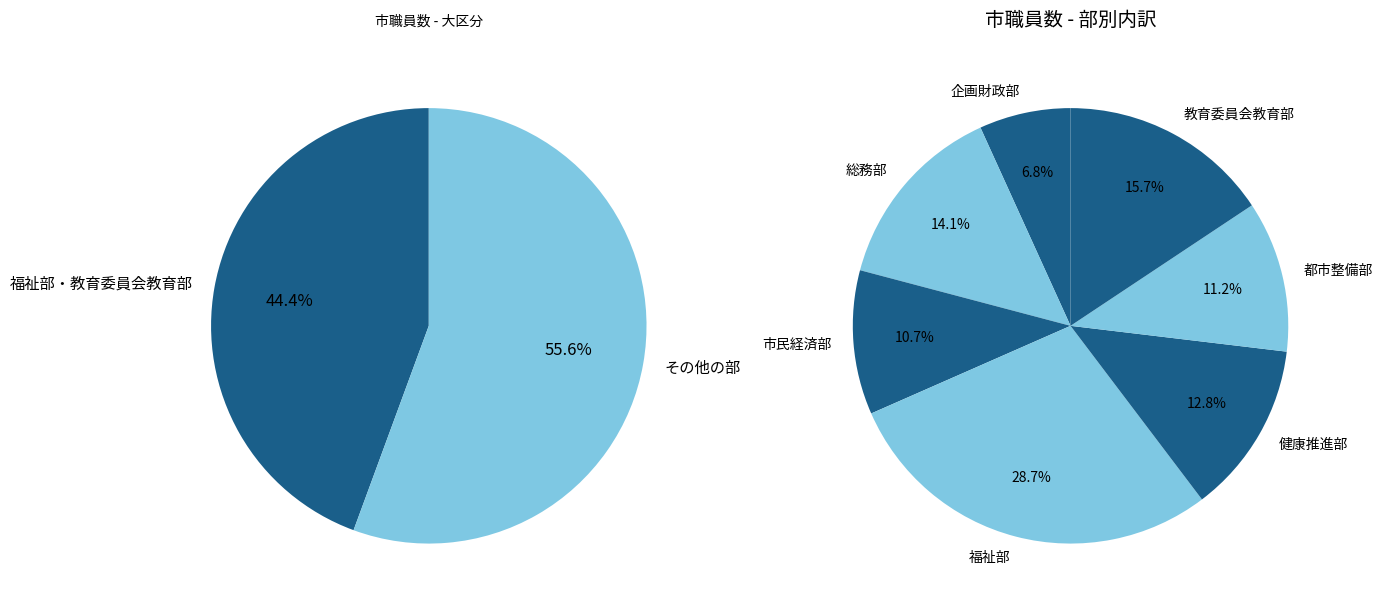

Rank the categories by value from highest to lowest.

福祉部, 教育委員会教育部, 総務部, 健康推進部, 都市整備部, 市民経済部, 企画財政部